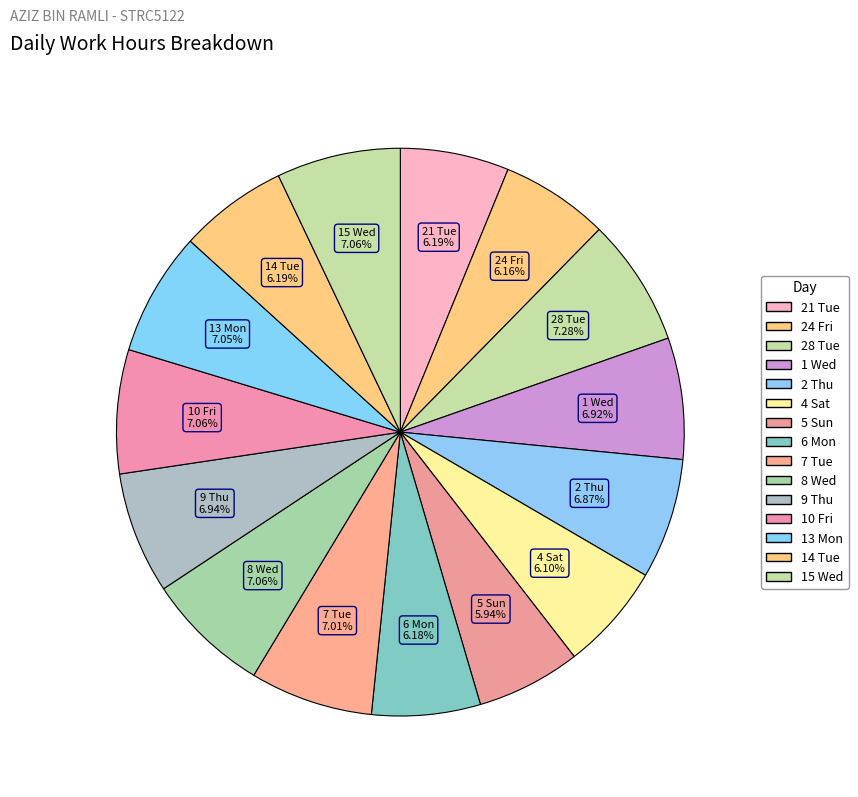

How many segments does this pie chart have?

15